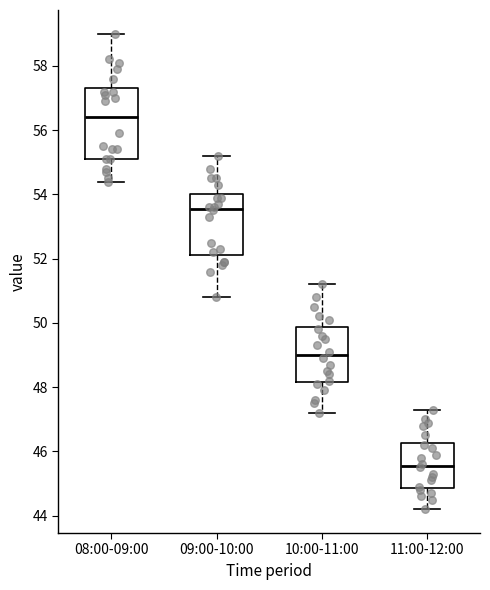

Where is the lower edge of the box for 10:00-11:00 on the y-axis? The values are not printed on the chart, so give them approximately, as read against the axis.

48.2